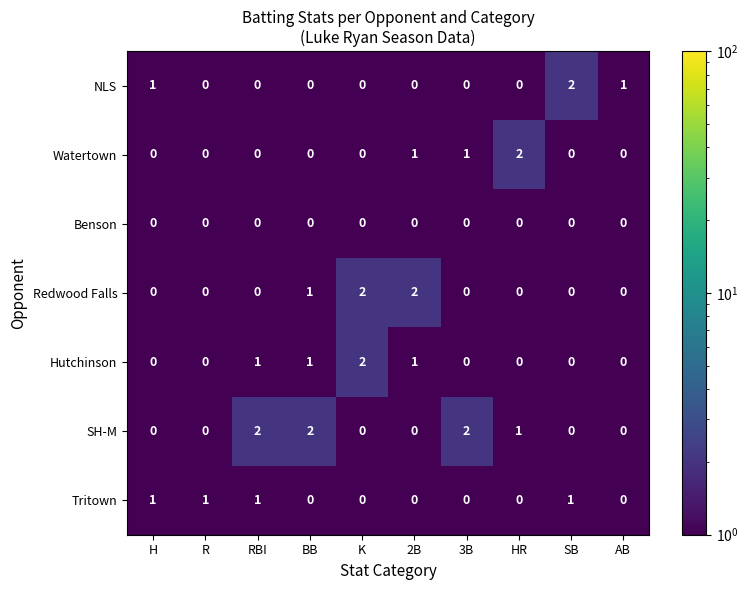

What is the total value across all series at H?

2